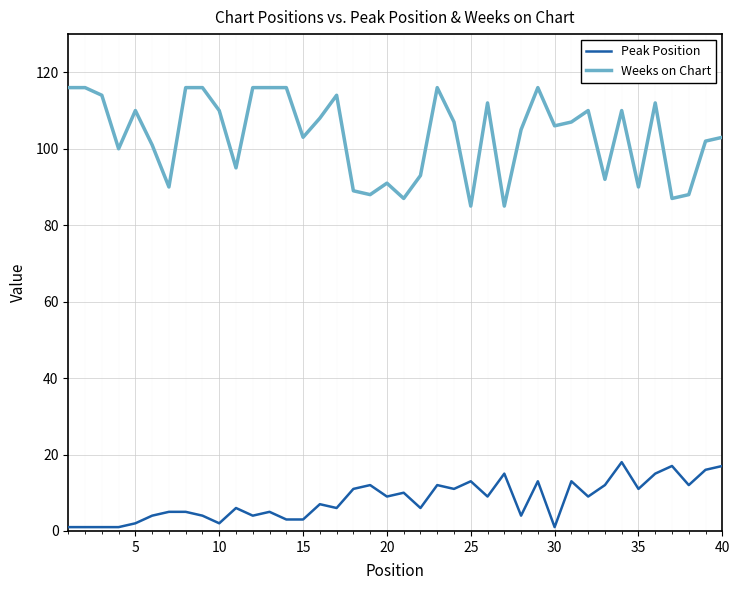

Which series has the largest range (max minus min)?

Weeks on Chart